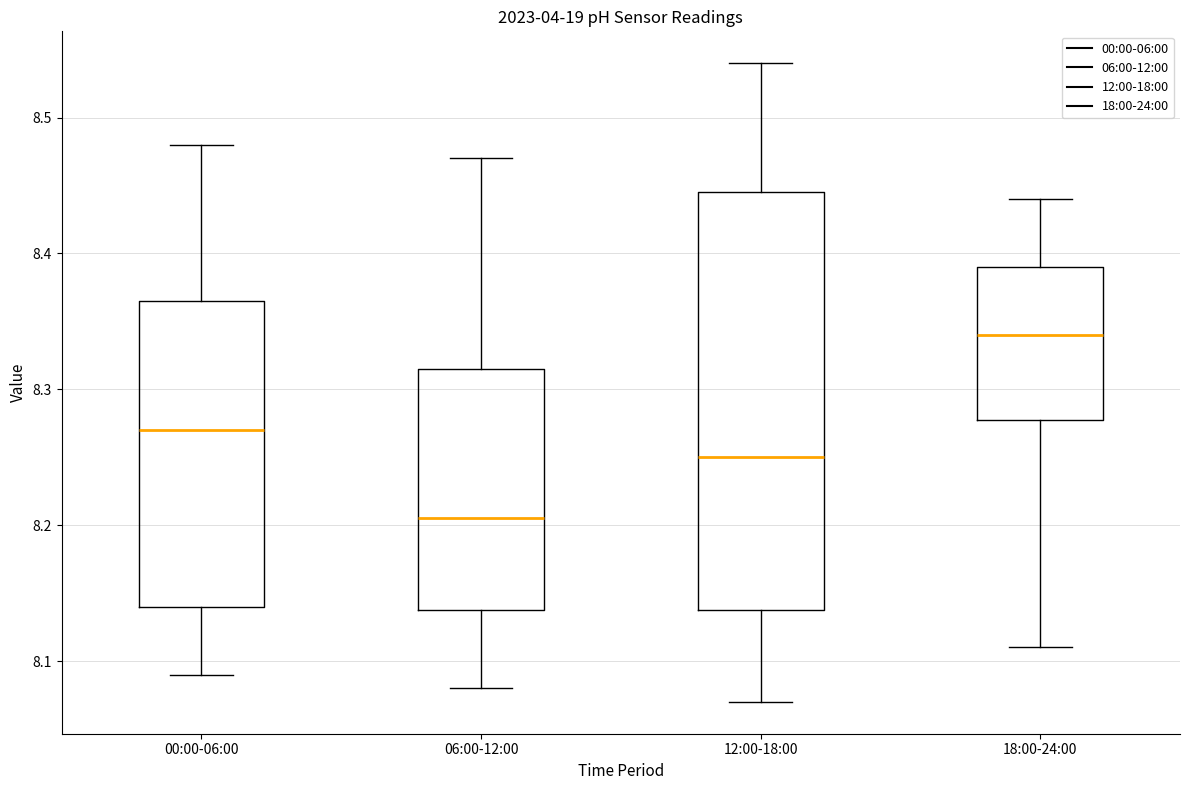

Comparing the boxes themselves (not the whiskers), which one is the tallest?

12:00-18:00